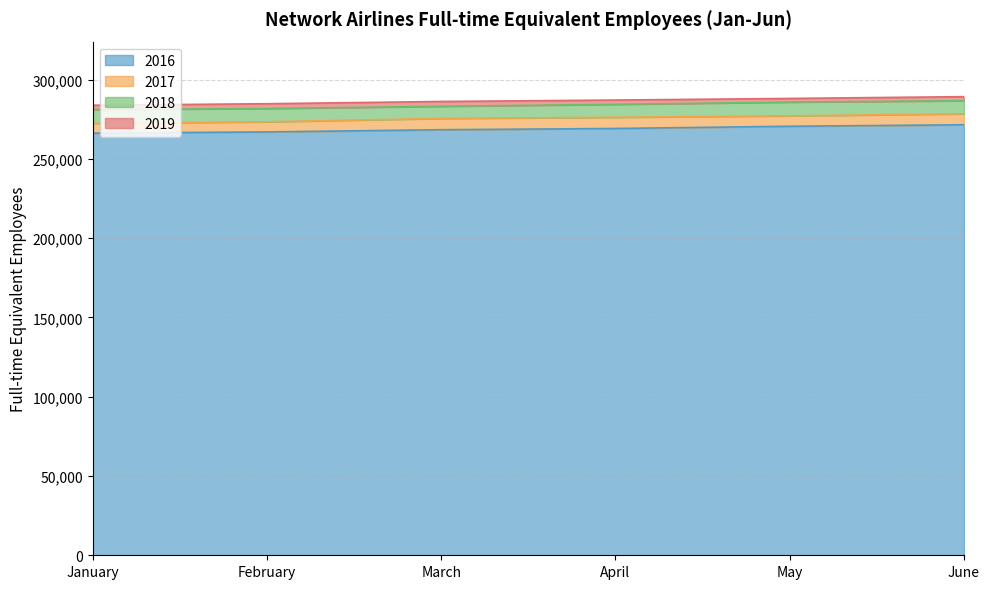

Reading left to right, list all the values displayed in this chart.

2016: January=266245	February=266987	March=268375	April=269169	May=270559	June=271503
2017: January=272407	February=273365	March=275503	April=276225	May=277135	June=278390
2018: January=281138	February=281741	March=283162	April=284386	May=285804	June=286670
2019: January=283825	February=284770	March=286199	April=287095	May=288107	June=289233